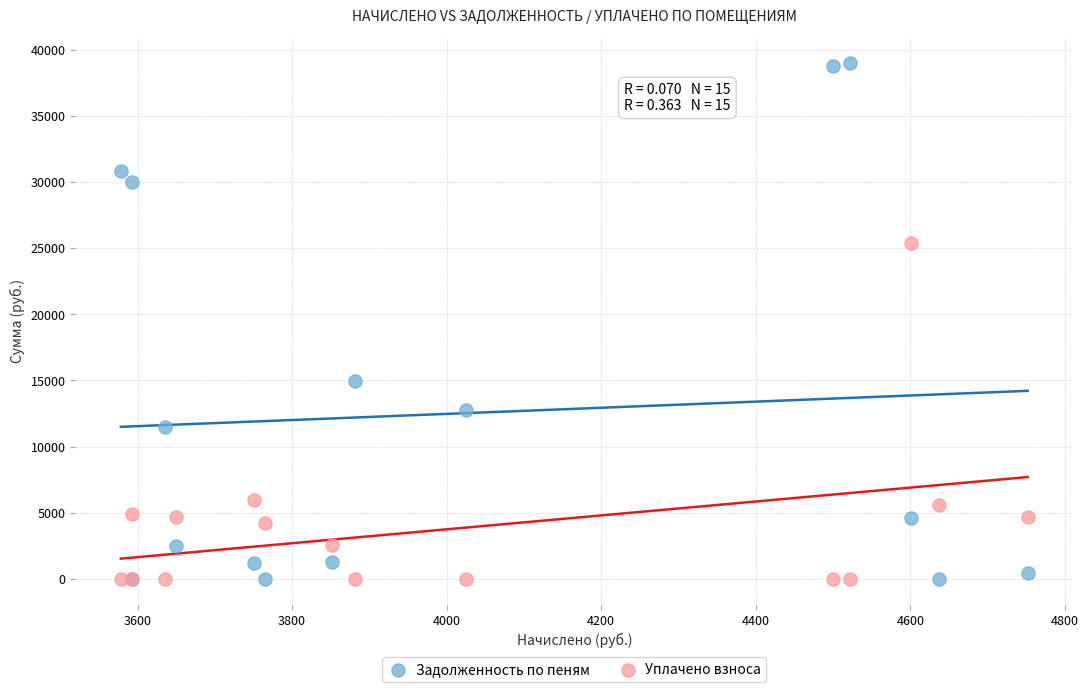

Which series has the widest spread of Y values?

Задолженность по пеням